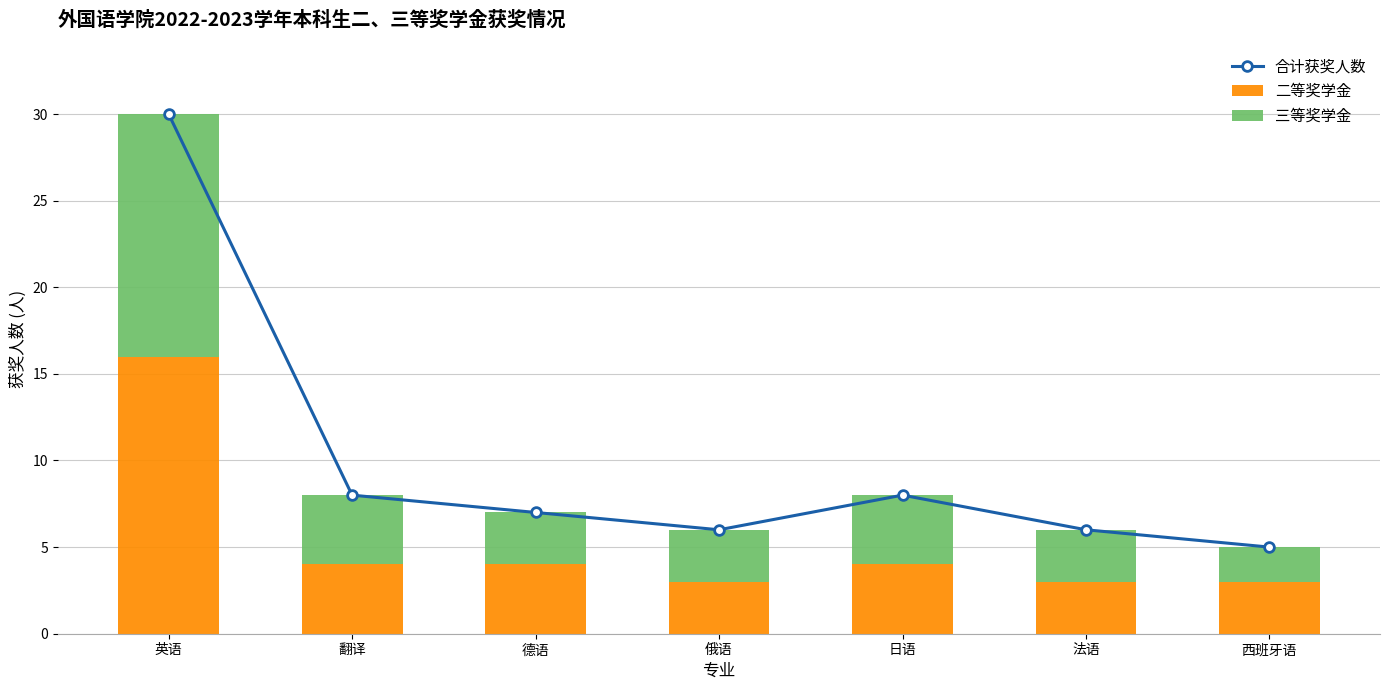

How many distinct data groups are displayed?

3